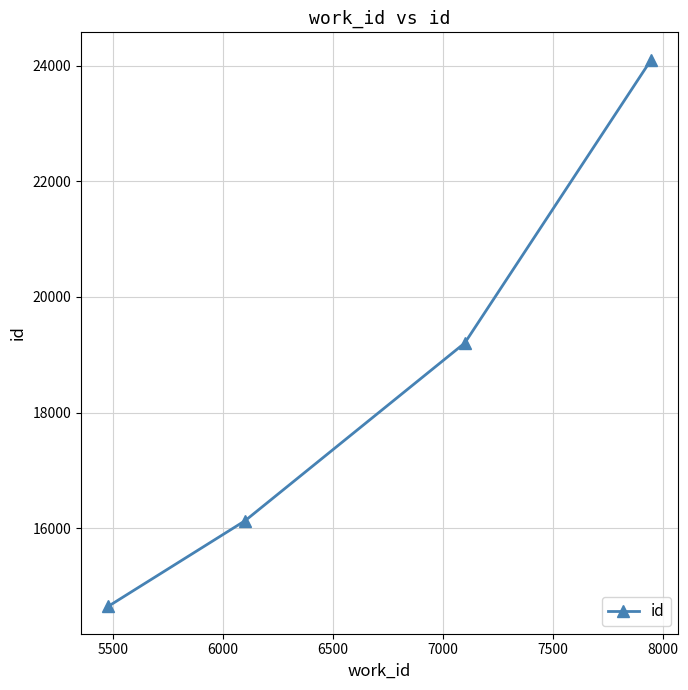

What is the value of the 2nd point from the left?

16131